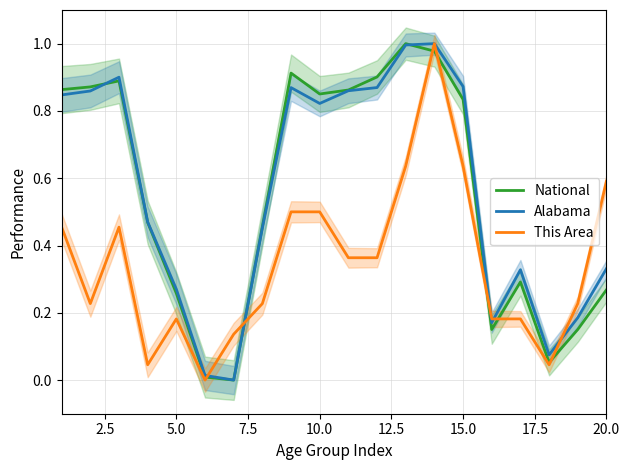

True or false: This Area has more than 0 points higher than both neighbors.

True